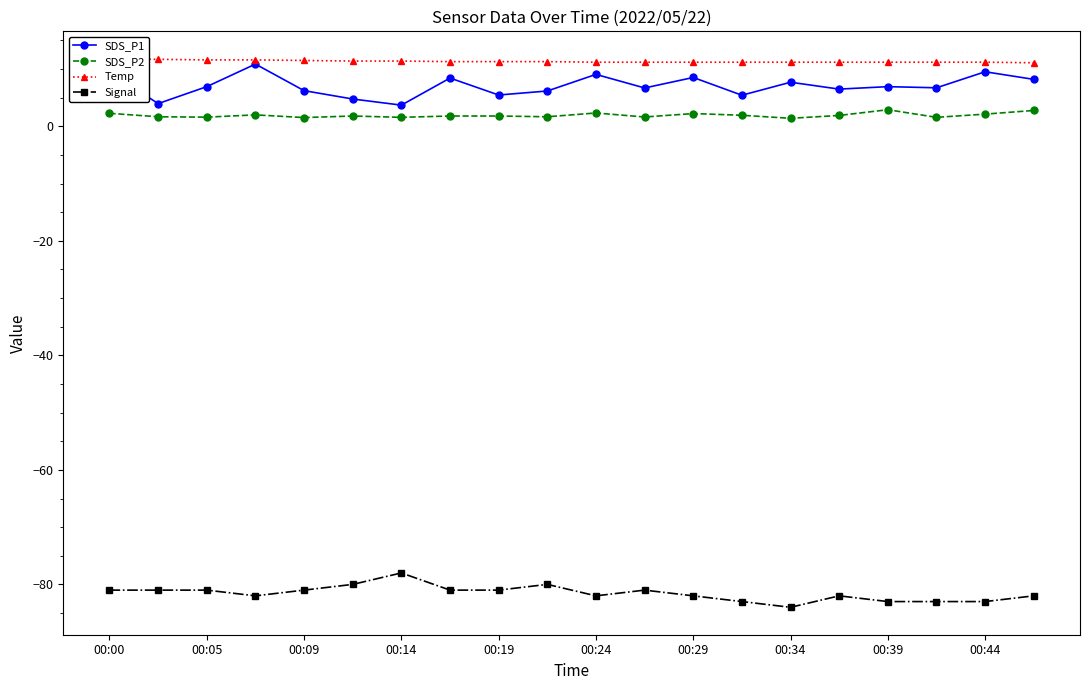

How many distinct data groups are displayed?

4